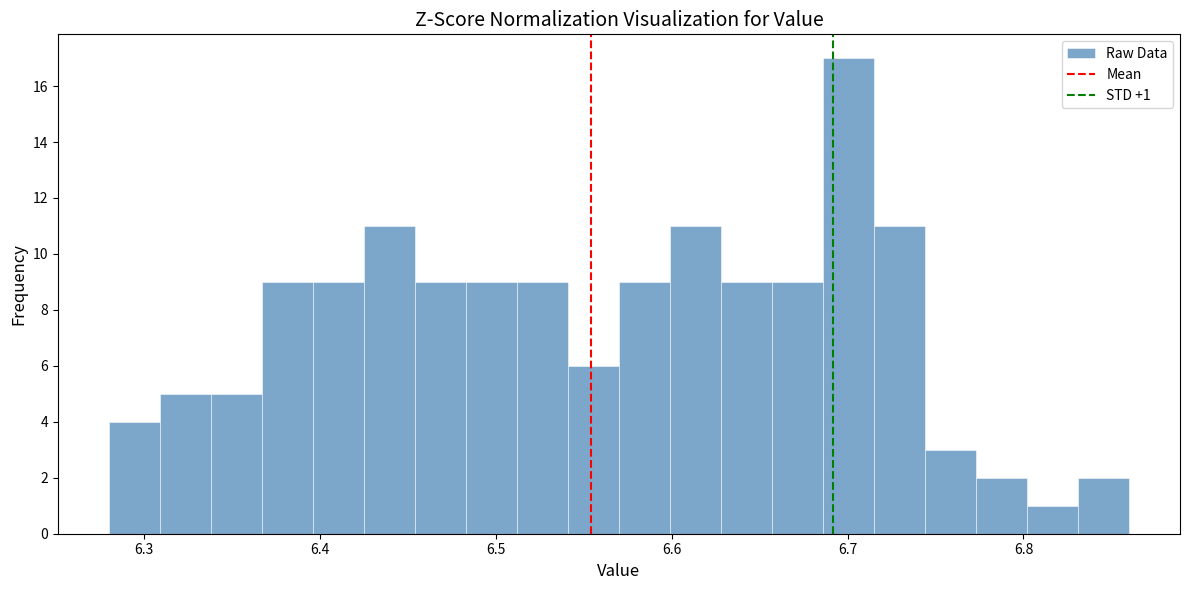

Around what value on the x-axis is the tallest bar? Give the approximate position of its centre, as read against the axis.

6.70